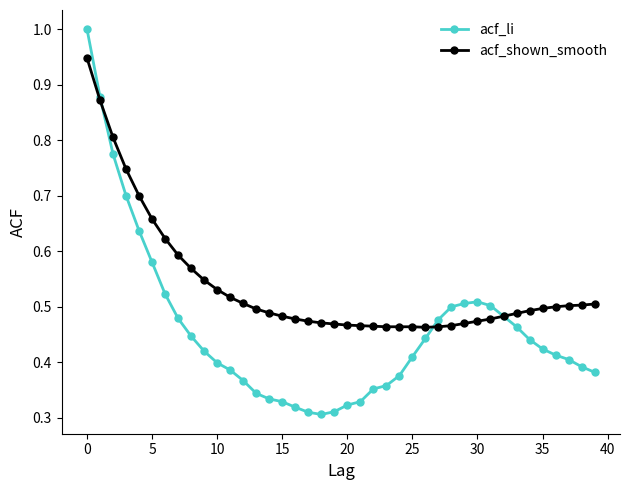

What are all the series names shown in the legend?

acf_li, acf_shown_smooth